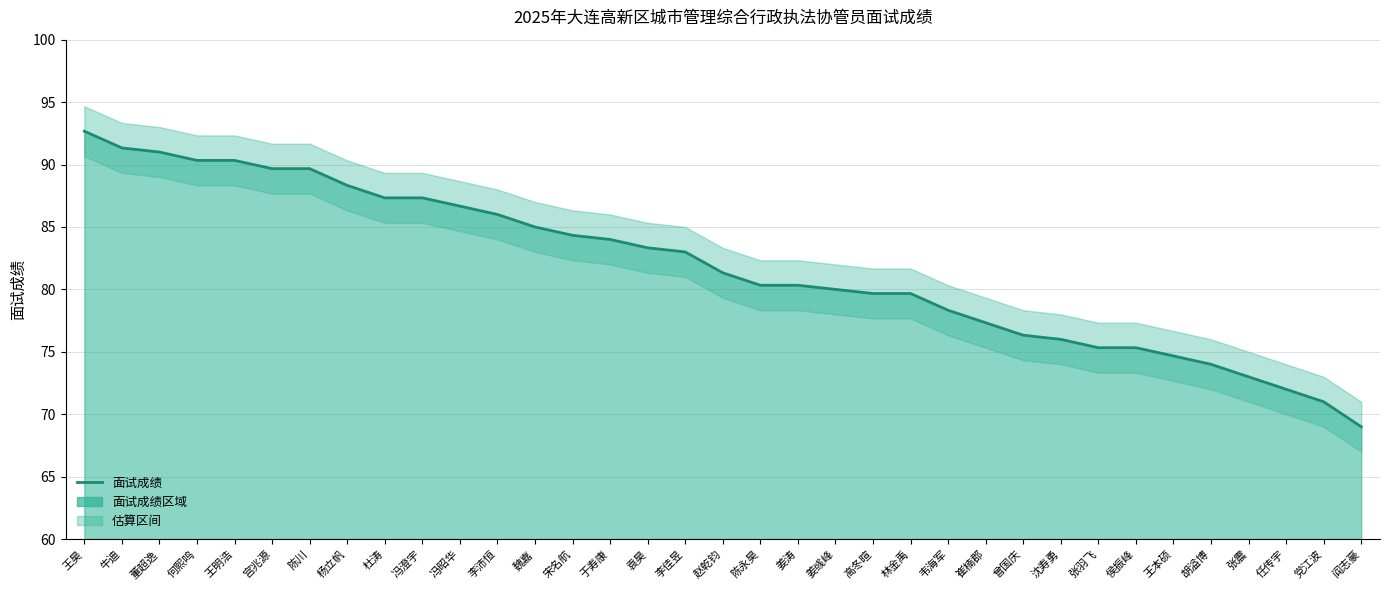

What is the minimum value shown in the chart?

69.0